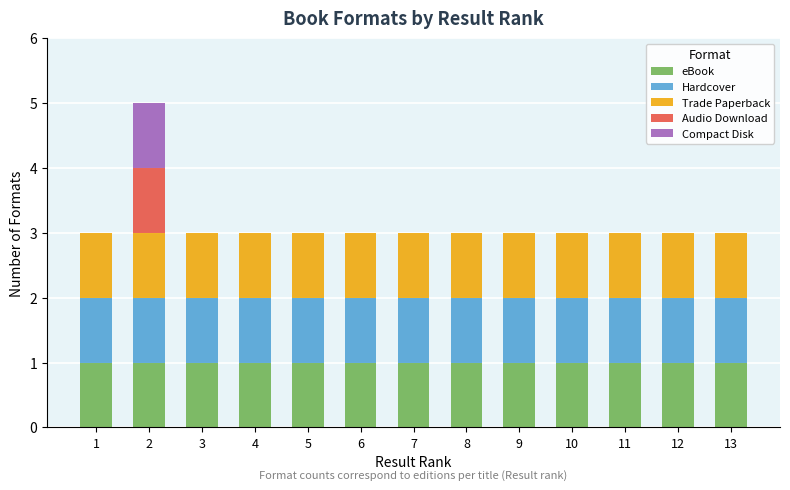

Does the chart contain stacked bars?

Yes